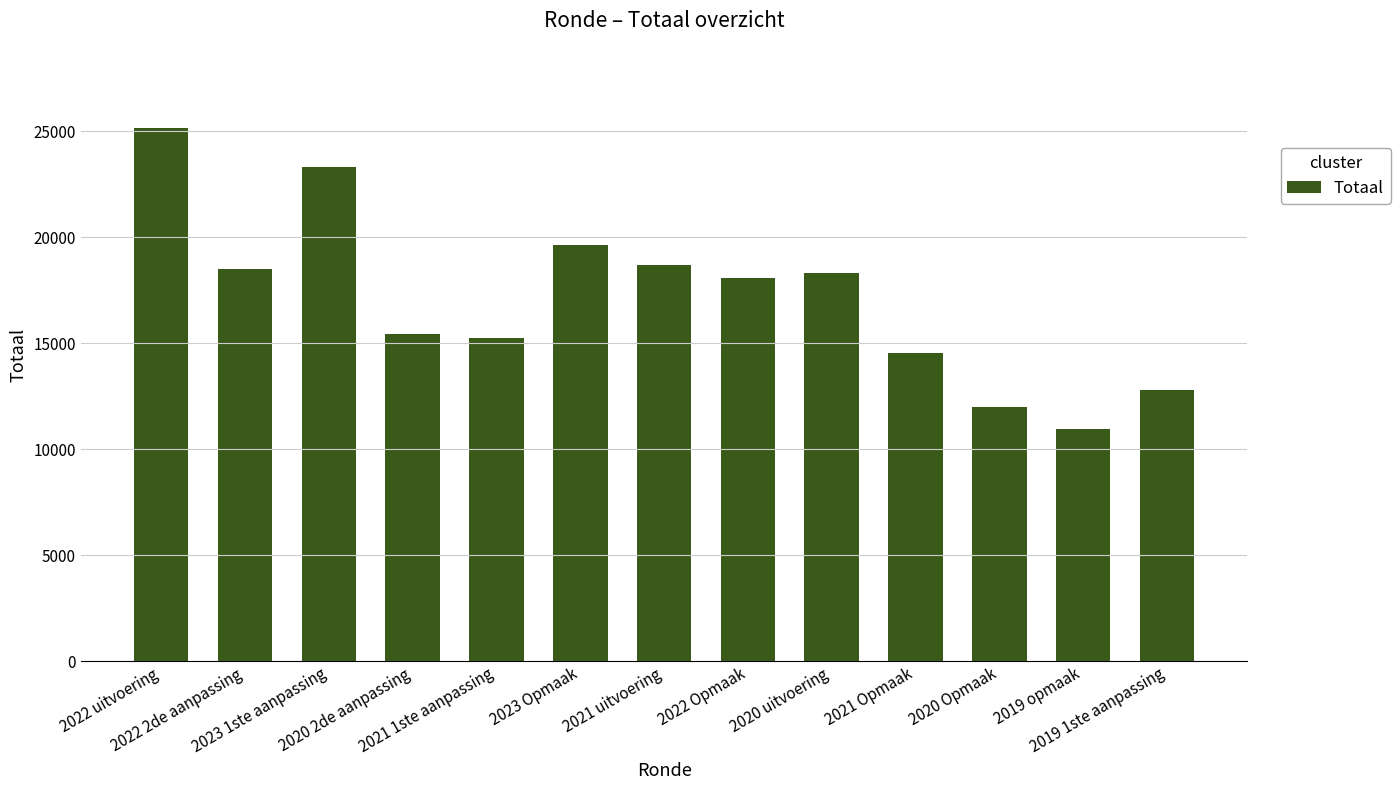

How many data points are less than 18082?

6